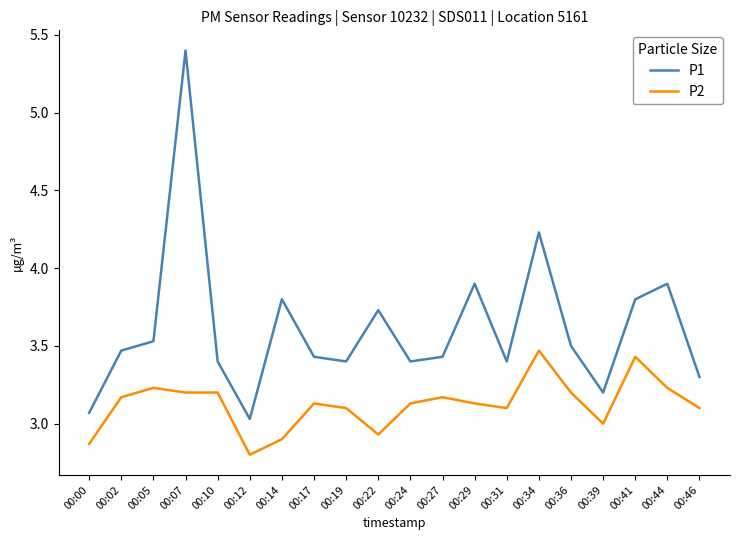

What is the sum of the P1 values at 00:12 and 00:27?

6.5